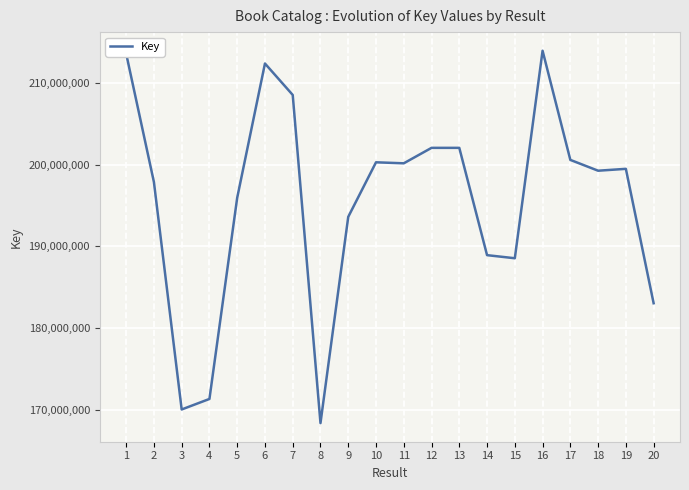

The value at 8 is 274538512. True or false?

False